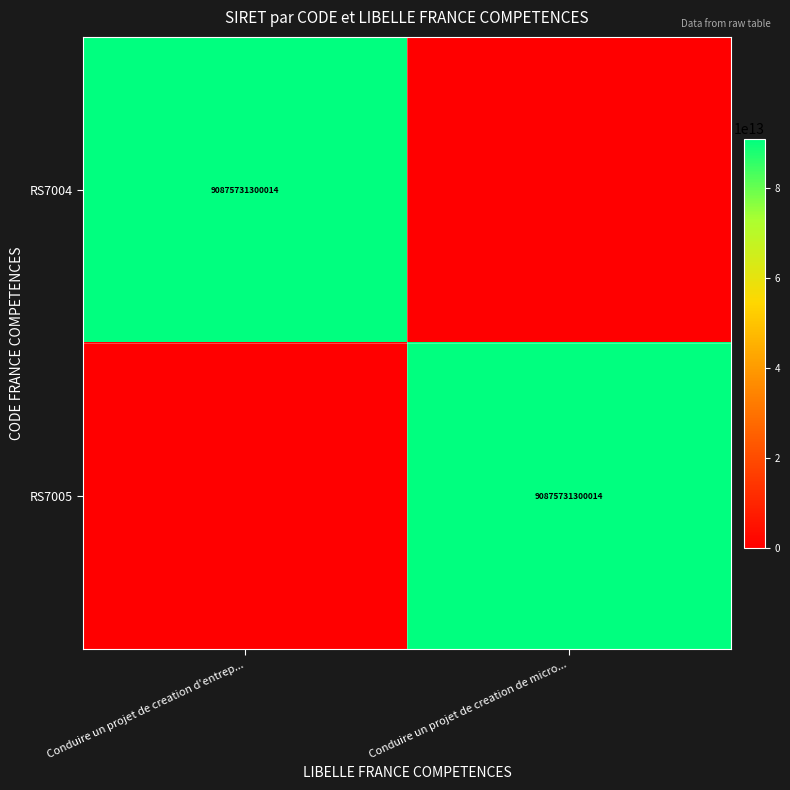

How many series are shown in this chart?

2